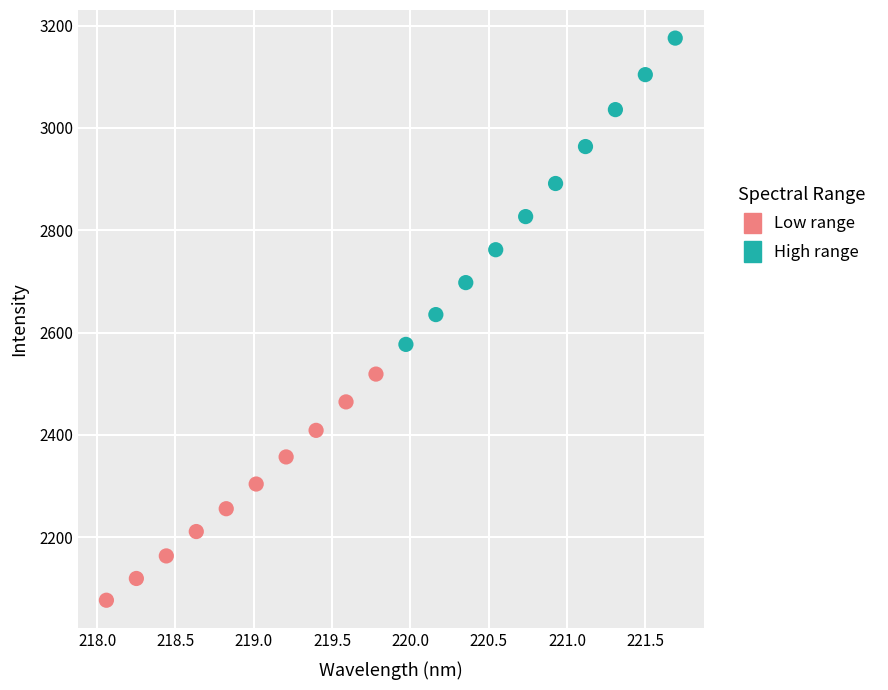

Which series reaches the maximum Y coordinate?

High range